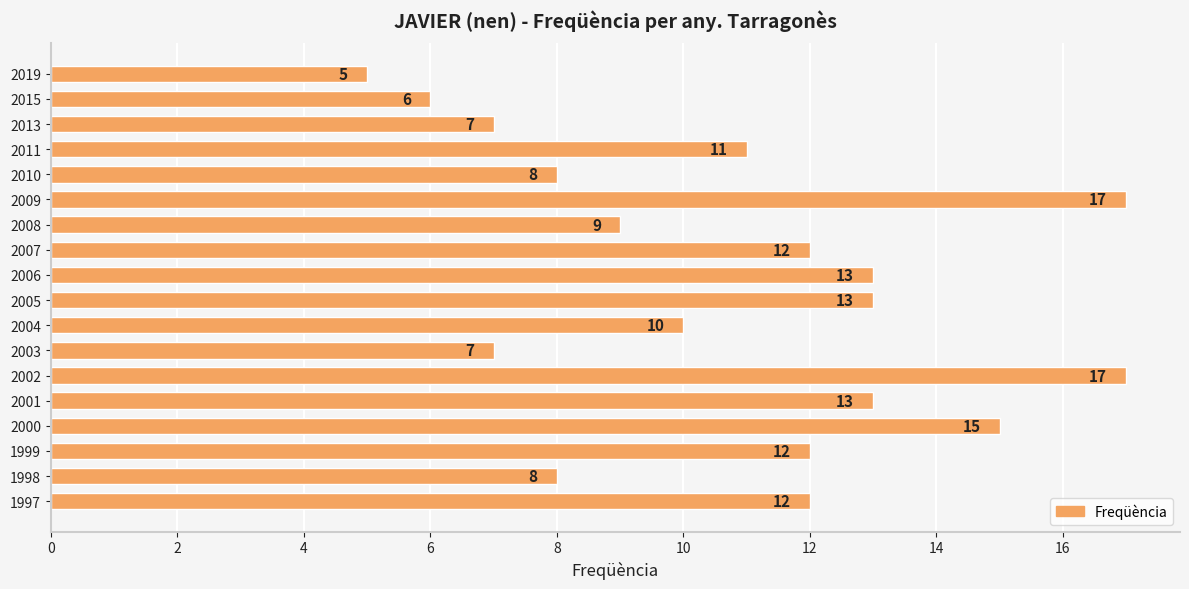

Approximately how many times larger is the value at 2007 compared to 2005?

0.9